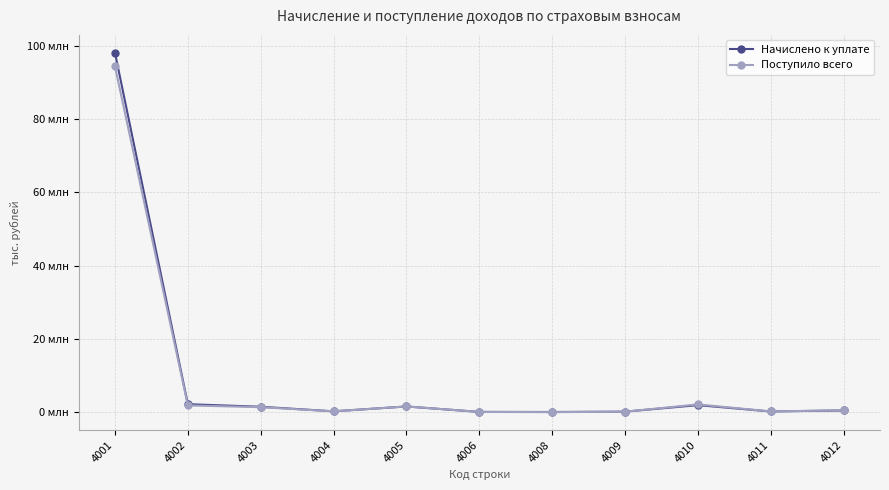

What are all the series names shown in the legend?

Начислено к уплате, Поступило всего